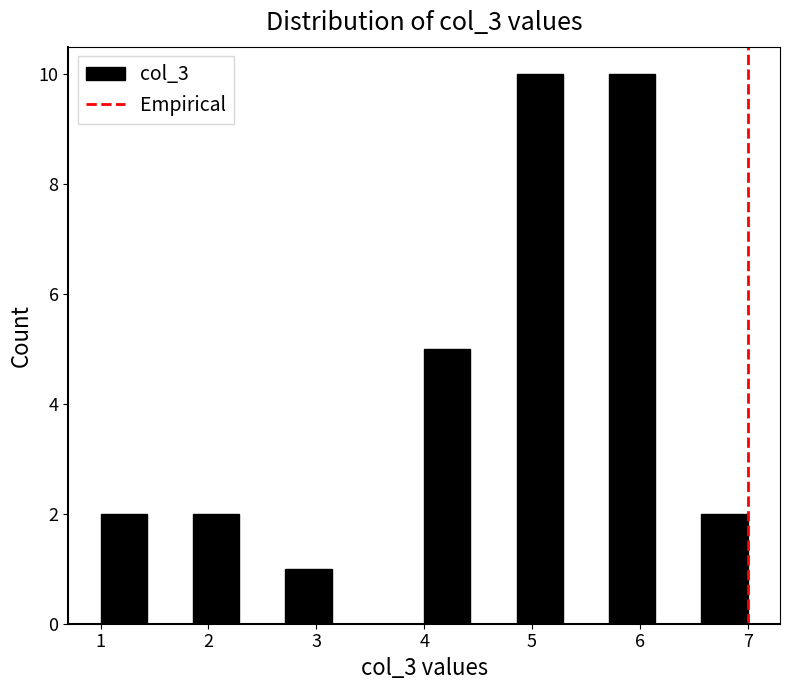

How tall is the bar that spans 2.7 to 3.1 on the x-axis? Neither the bar edges nor the heights are printed on the chart, so give them approximately, as read against the axes.

1